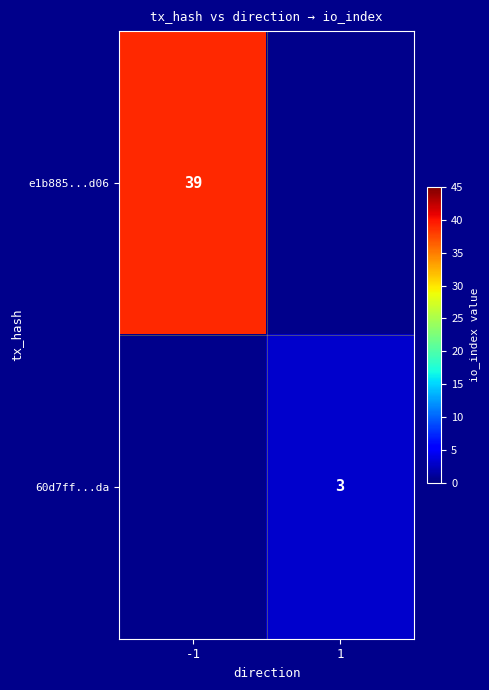

At how many categories does at least one series exceed 36?

1